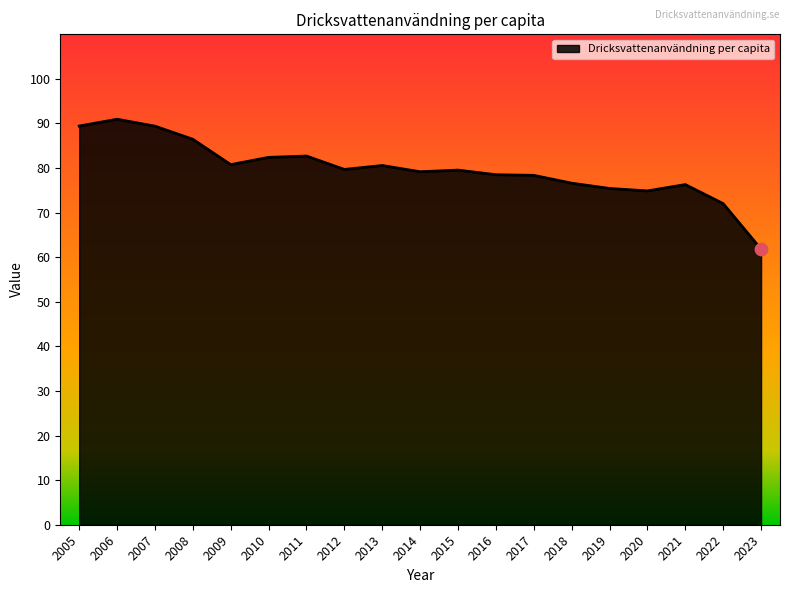

Between 2009 and 2017, which is larger?

2009